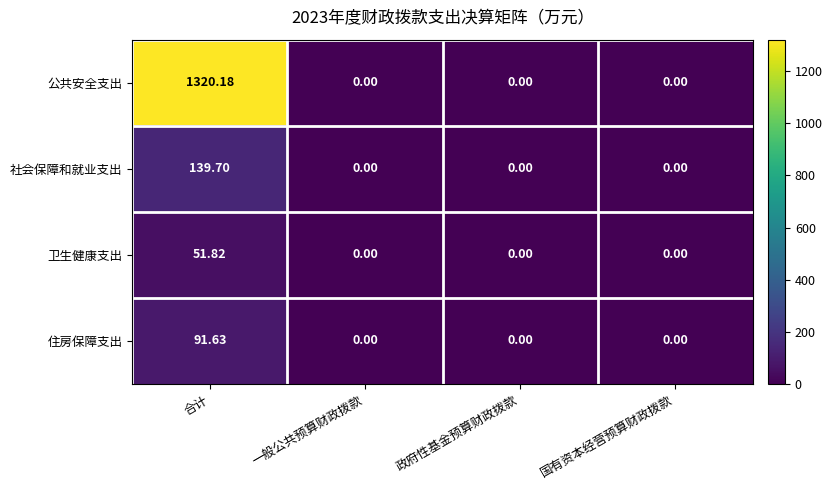

Which series has the widest spread of values?

公共安全支出